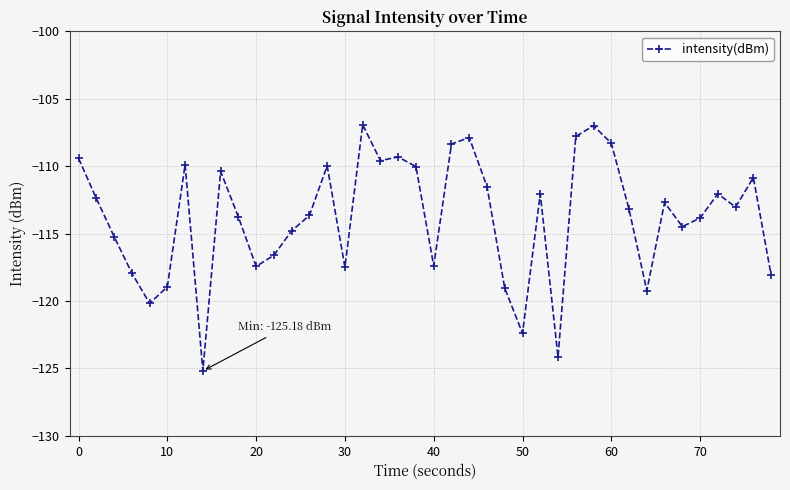

What is the difference between the second highest and second lowest values?

17.2